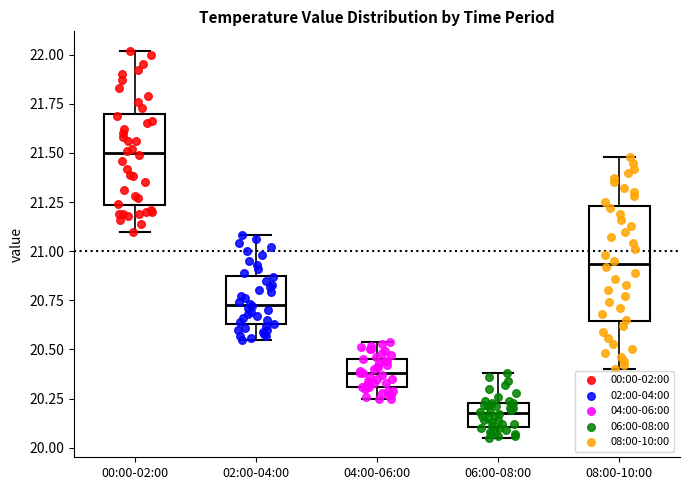

Reading left to right, read every box against the y-axis: the position of its median line, the range the box covers, and the ends of its whiskers. The values are not printed on the chart, so give them approximately, as read against the axis.

00:00-02:00: median 21.50, box 21.25 to 21.70, whiskers 21.10 to 22.00
02:00-04:00: median 20.75, box 20.65 to 20.90, whiskers 20.55 to 21.10
04:00-06:00: median 20.40, box 20.30 to 20.45, whiskers 20.25 to 20.55
06:00-08:00: median 20.20, box 20.10 to 20.25, whiskers 20.05 to 20.40
08:00-10:00: median 20.95, box 20.65 to 21.25, whiskers 20.40 to 21.50